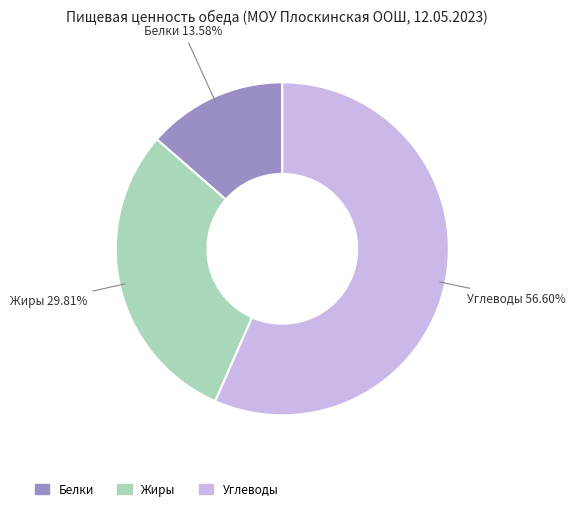

Between Углеводы and Белки, which is larger?

Углеводы